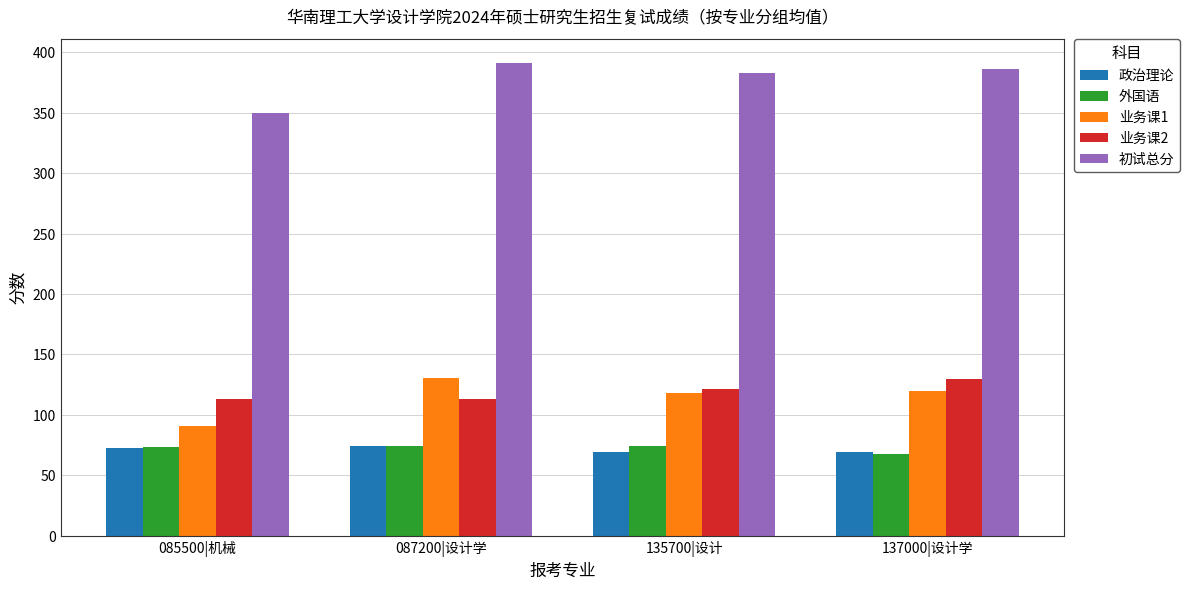

What is the minimum value shown in the chart?

67.9